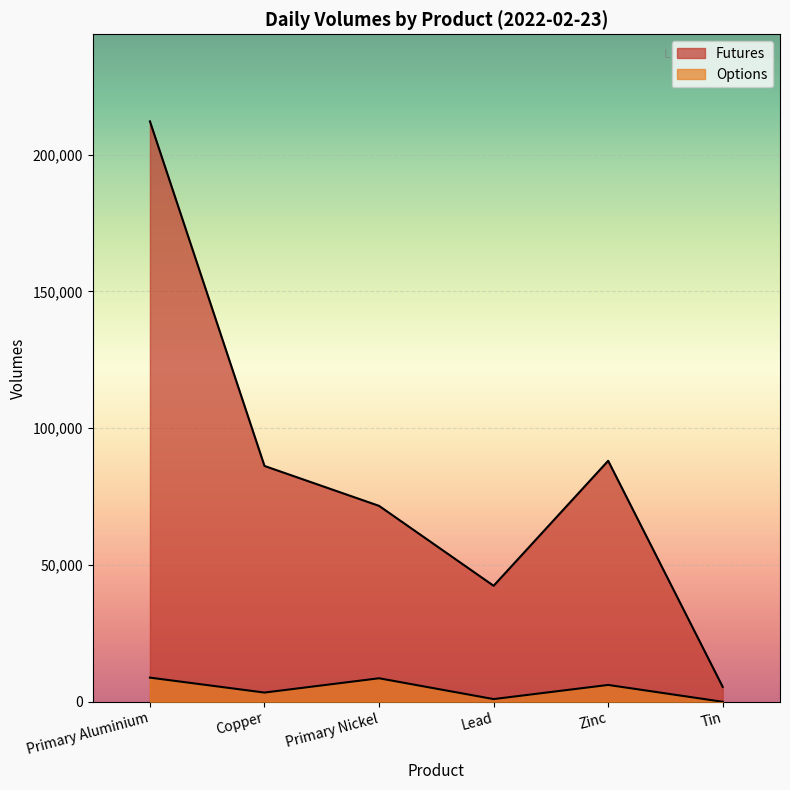

Which category has the lowest value across all series?

Tin